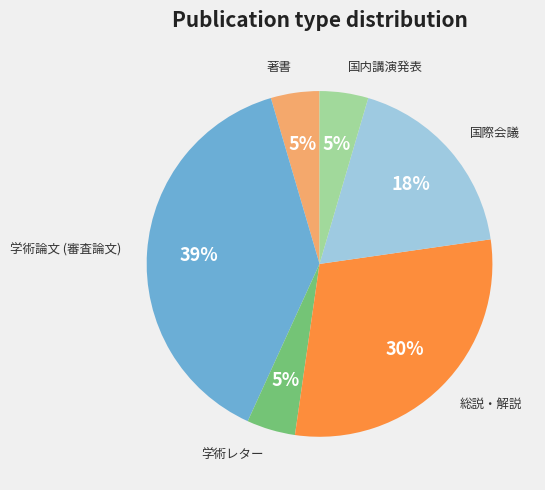

To the nearest percent, what is the difference between the 総説・解説 and 著書 slice percentages?

25%